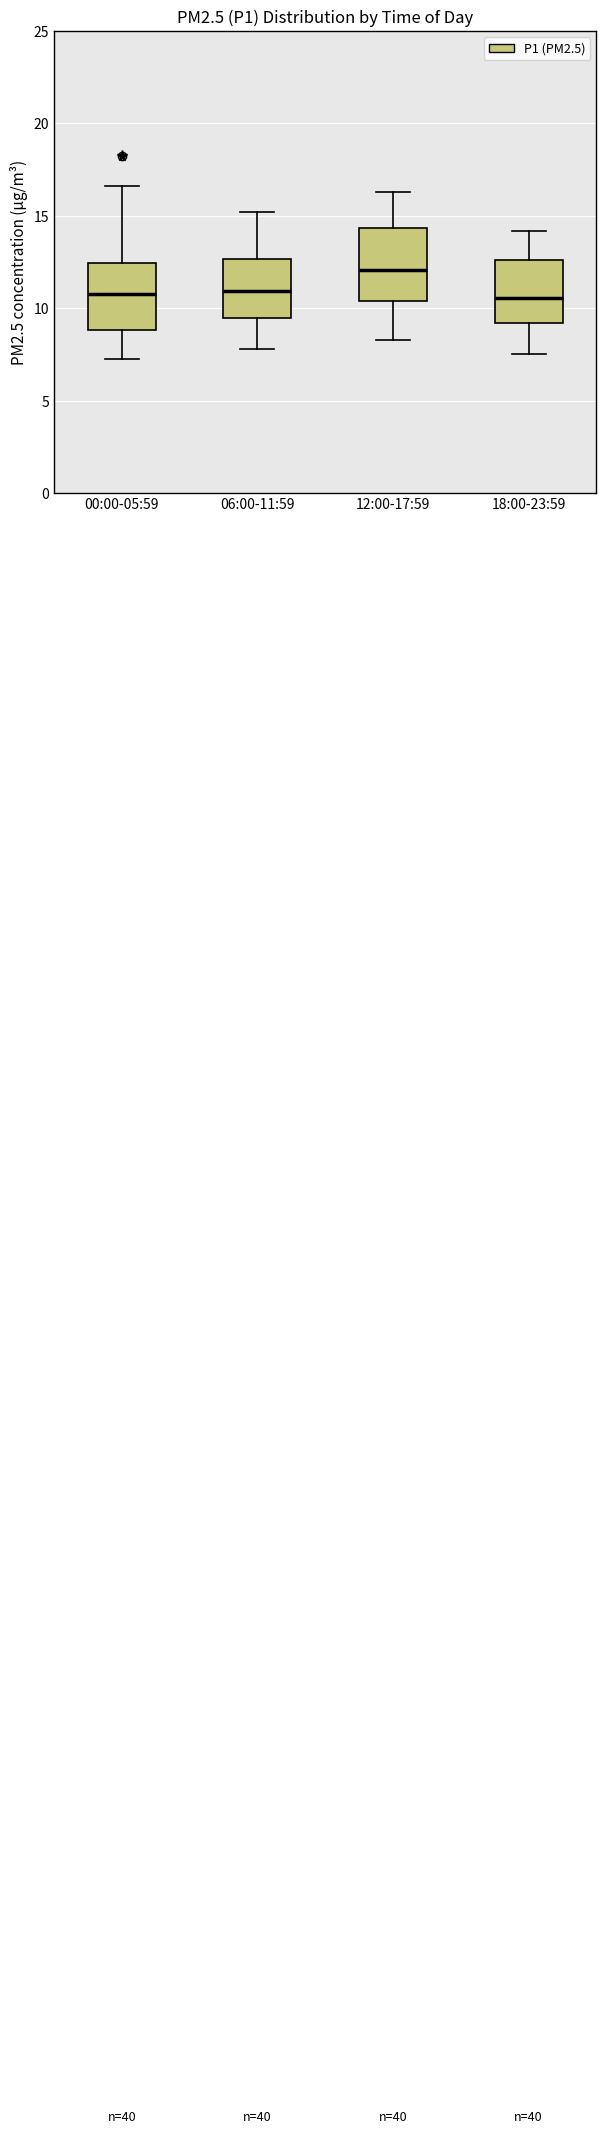

Where does the lower whisker of the box for 06:00-11:59 end on the y-axis? The values are not printed on the chart, so give them approximately, as read against the axis.

8.0